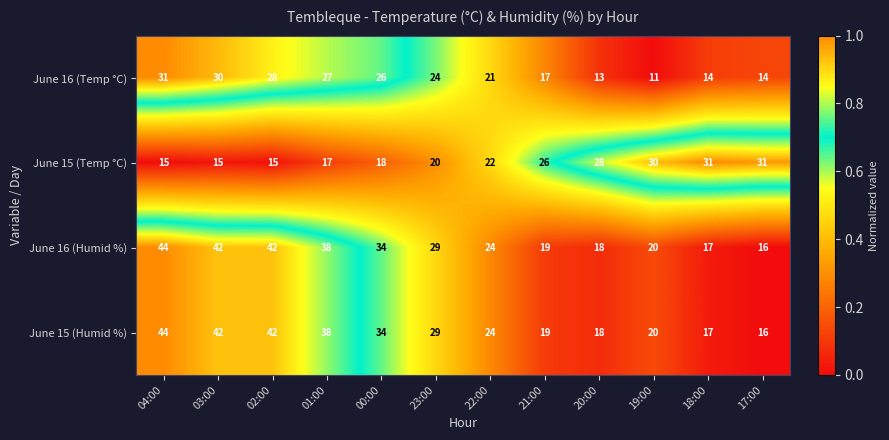

The June 15 (Temp °C) series shows 15 at 21:00. True or false?

False